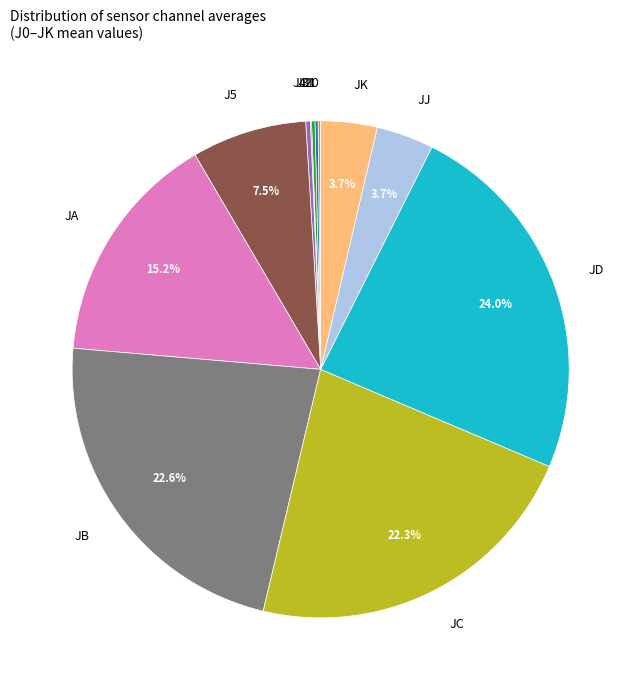

What is the largest slice in the pie chart?

JD